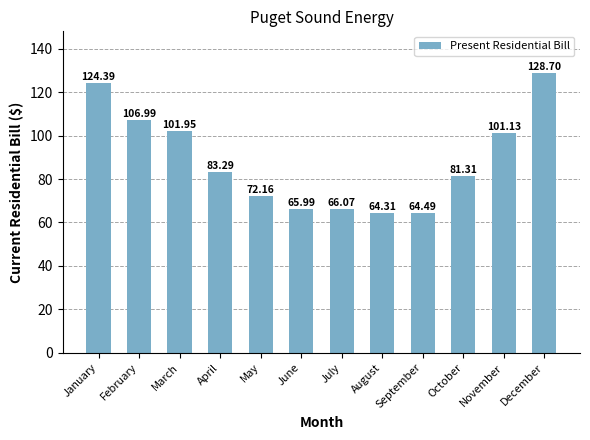

The chart shows a value of 66.0 at June. True or false?

True